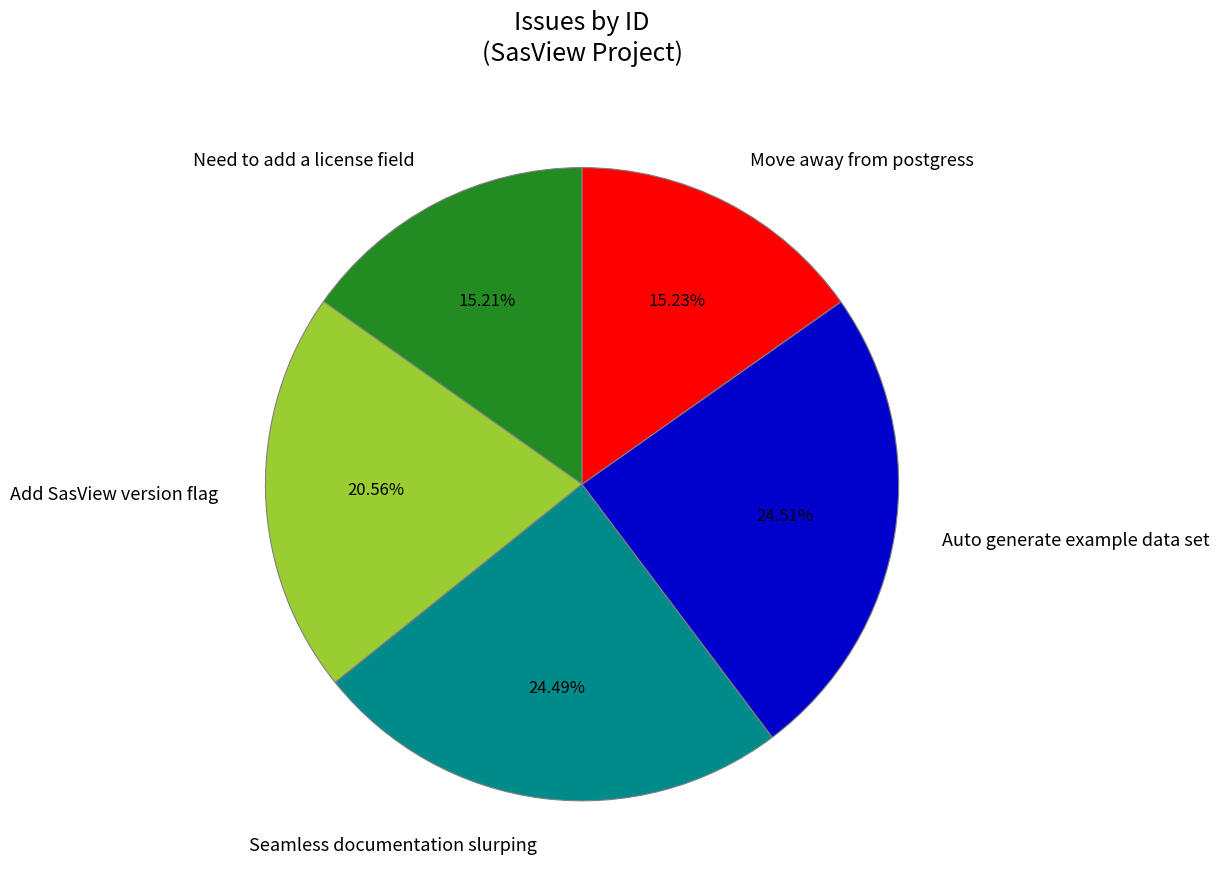

To the nearest percent, what percentage of the pie is Need to add a license field?

15%